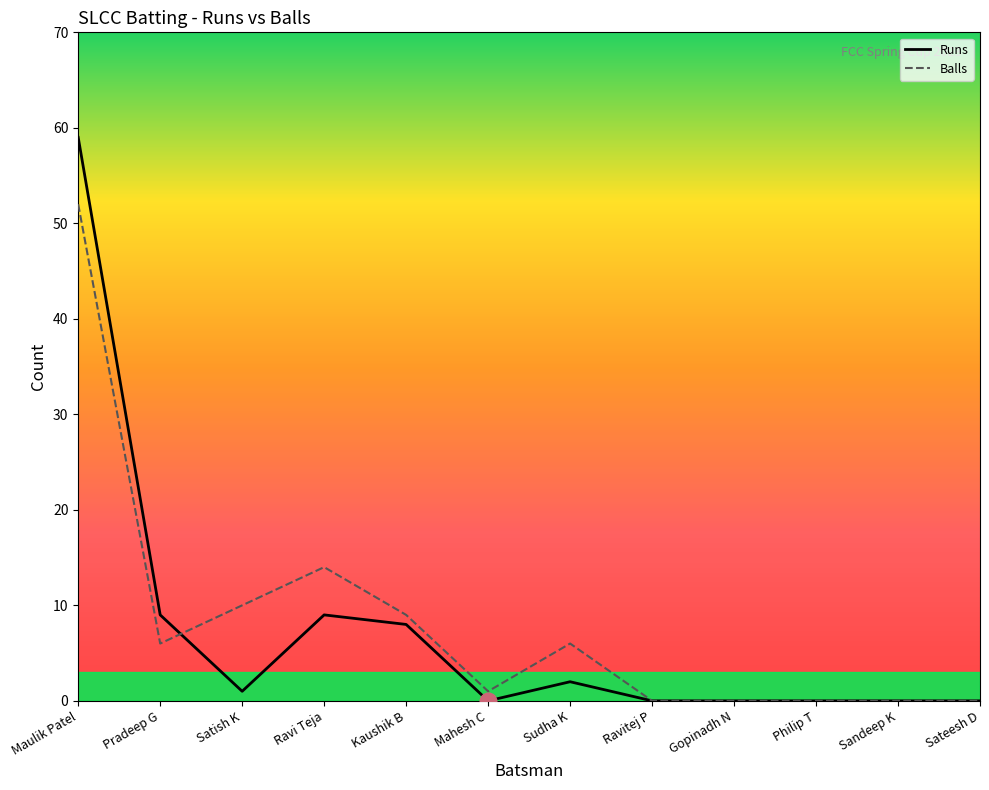

How many intersections are there between Balls and Runs?

1